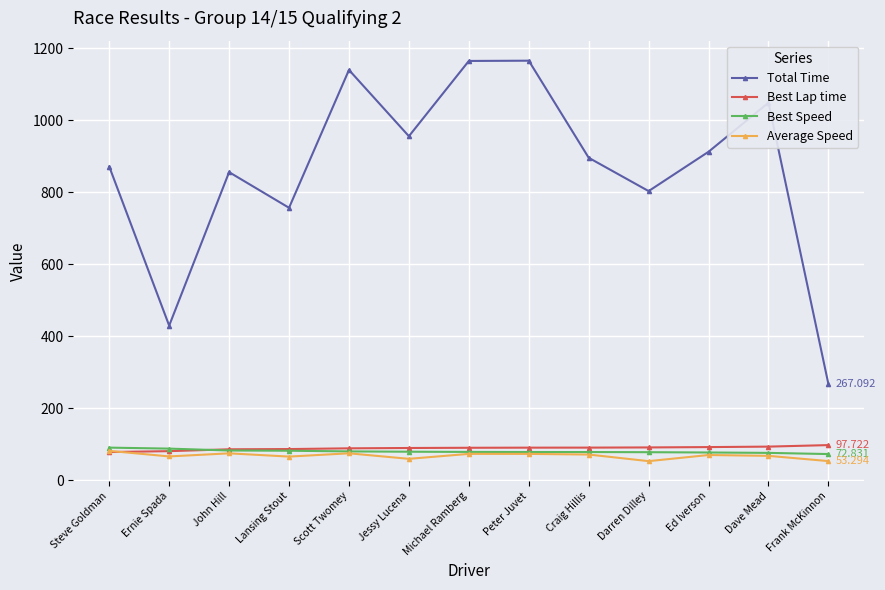

Which series has the largest total across all categories?

Total Time